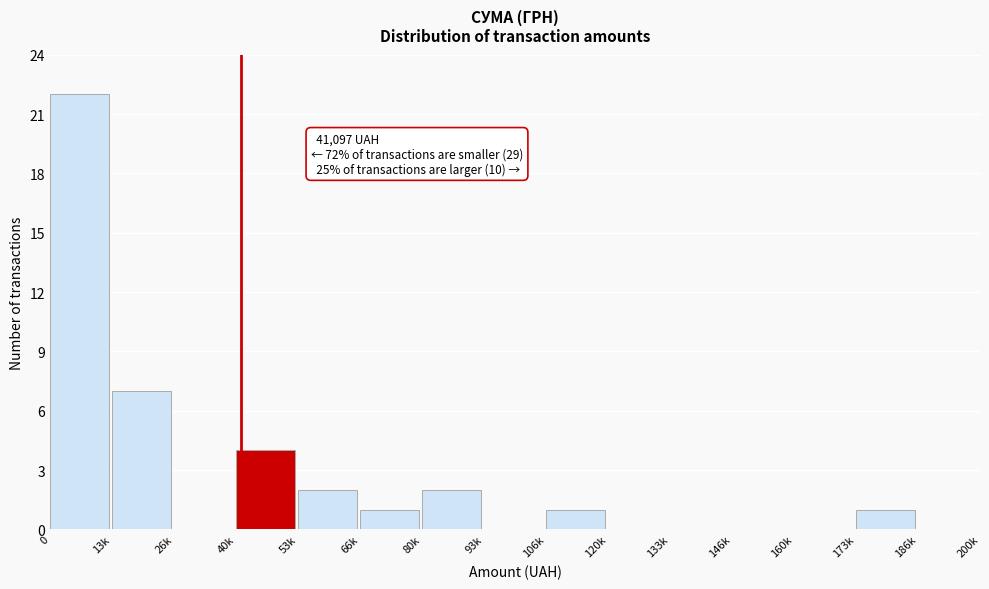

Reading left to right, transcribe all the data shown in this chart.

0=22	13k=7	26k=0	40k=4	53k=2	66k=1	80k=2	93k=0	106k=1	120k=0	133k=0	146k=0	160k=0	173k=1	186k=0